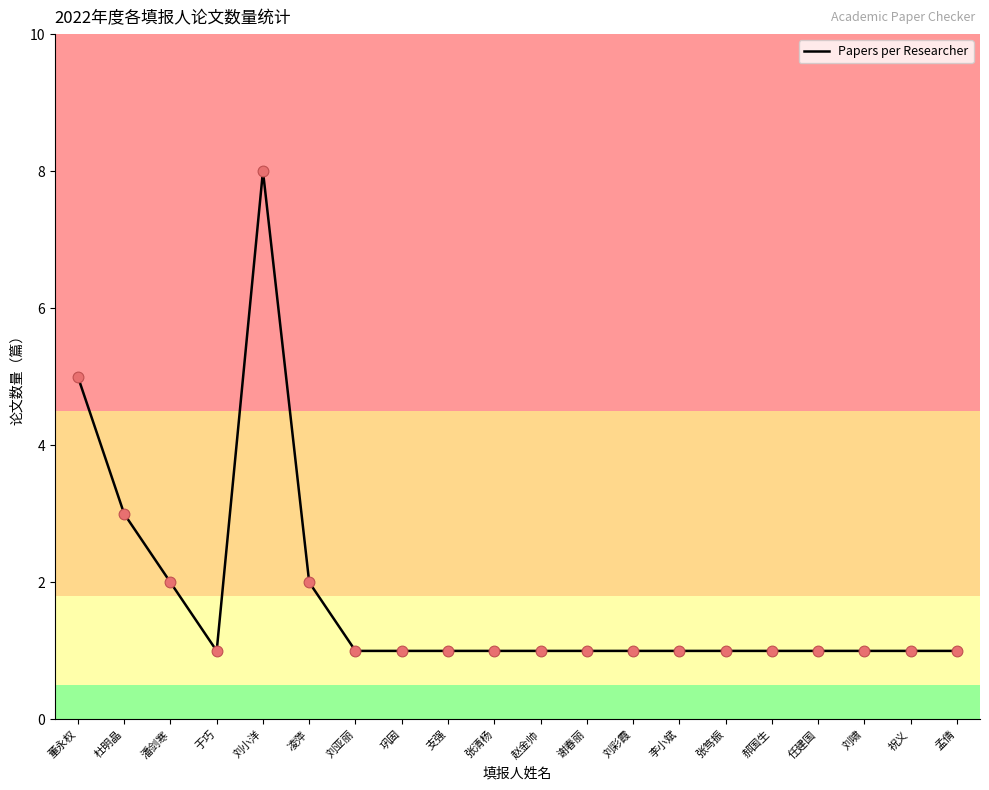

What is the ratio of the value at 董永权 to the value at 祝义?

5.0